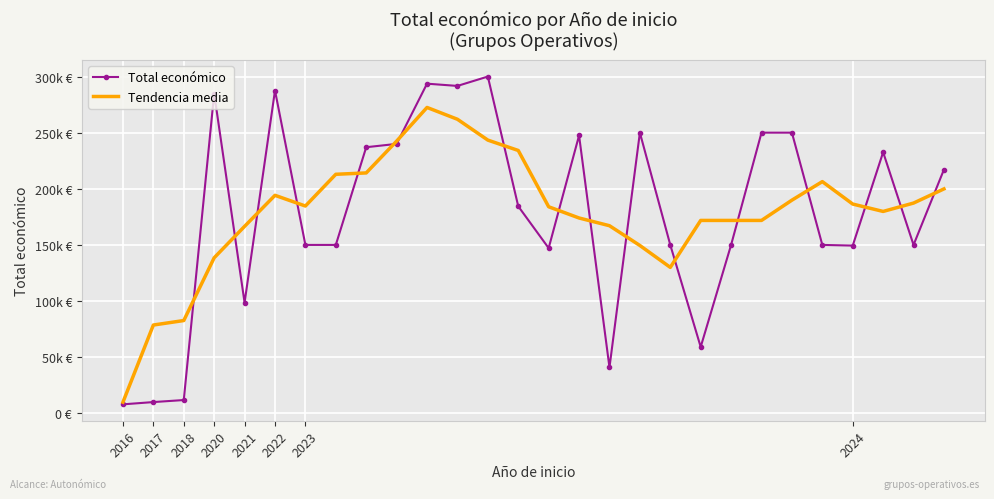

What is the sum of all Total económico values?

4991239.0